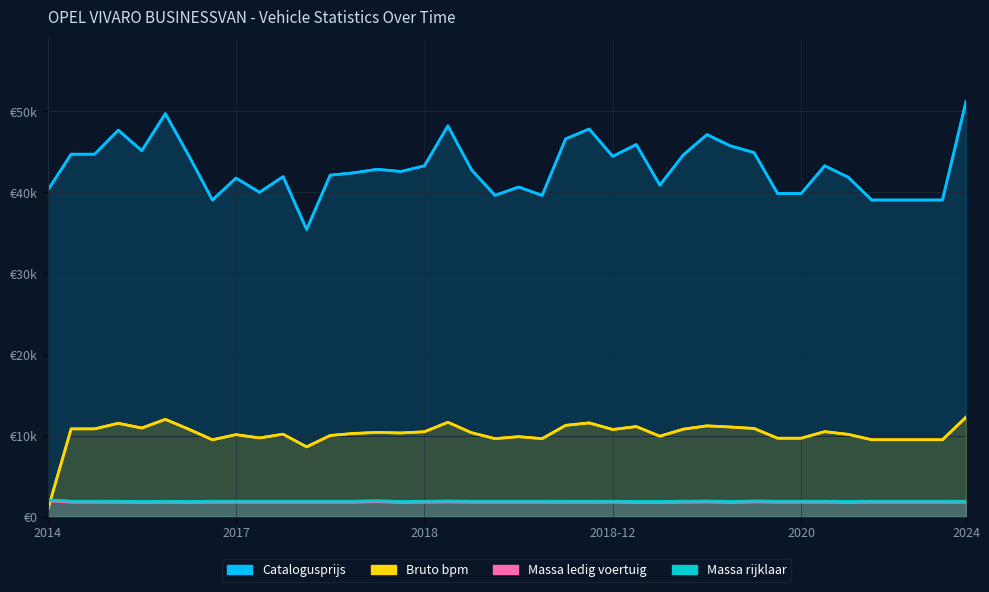

What is the value of the massa_ledig_voertuig point at the 29th from the left?

1818